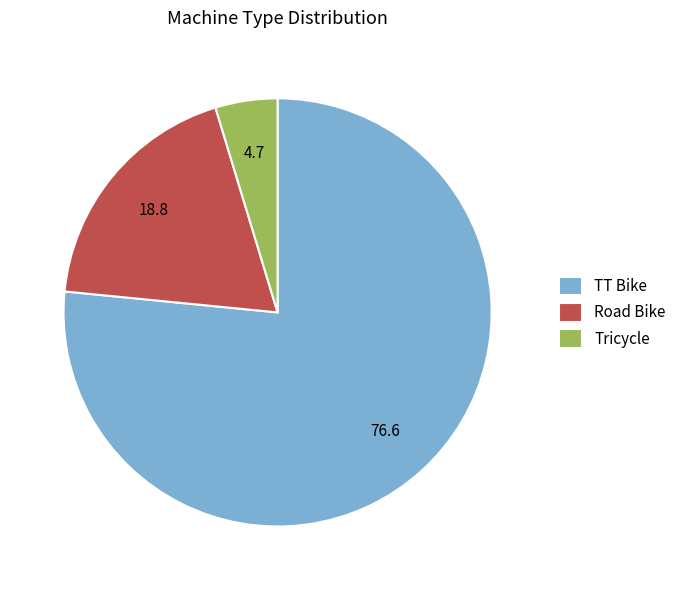

Count the number of slices in the pie.

3